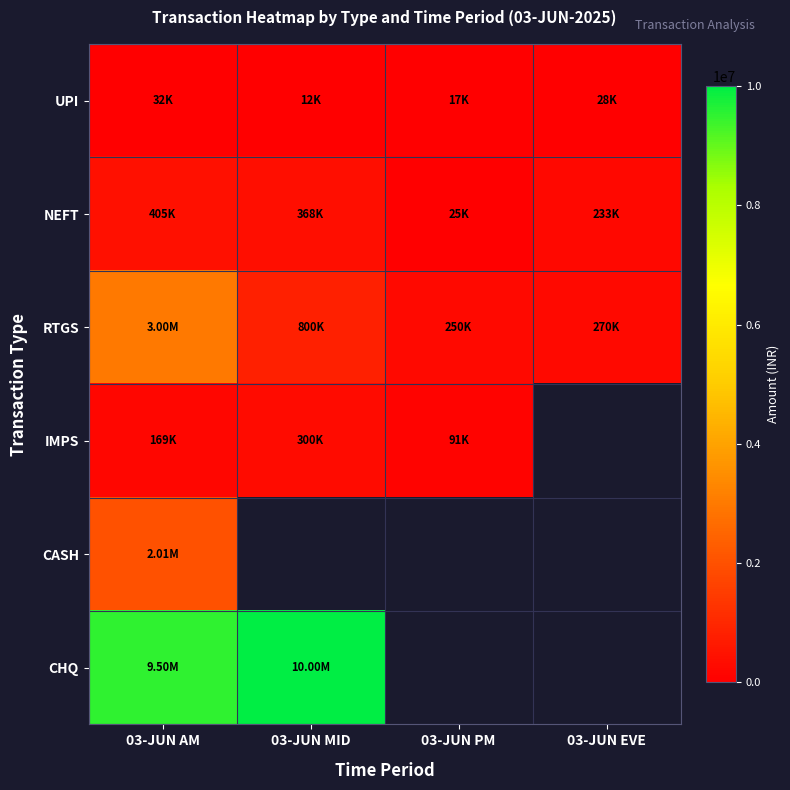

What is the maximum value shown in the chart?

10000000.0